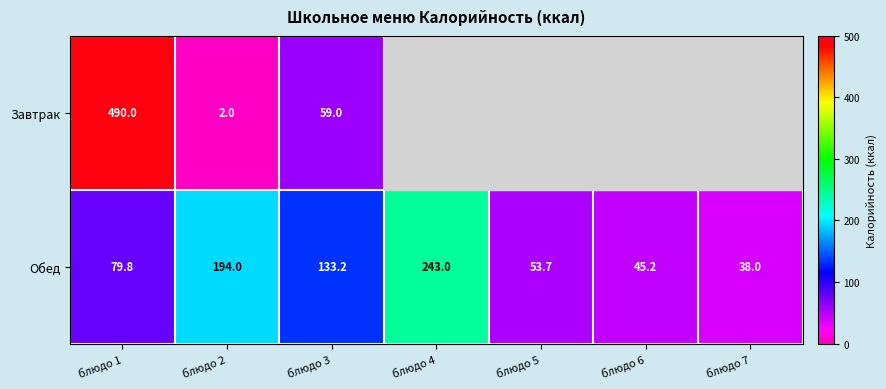

Where does the Обед series first go above 79?

блюдо 1